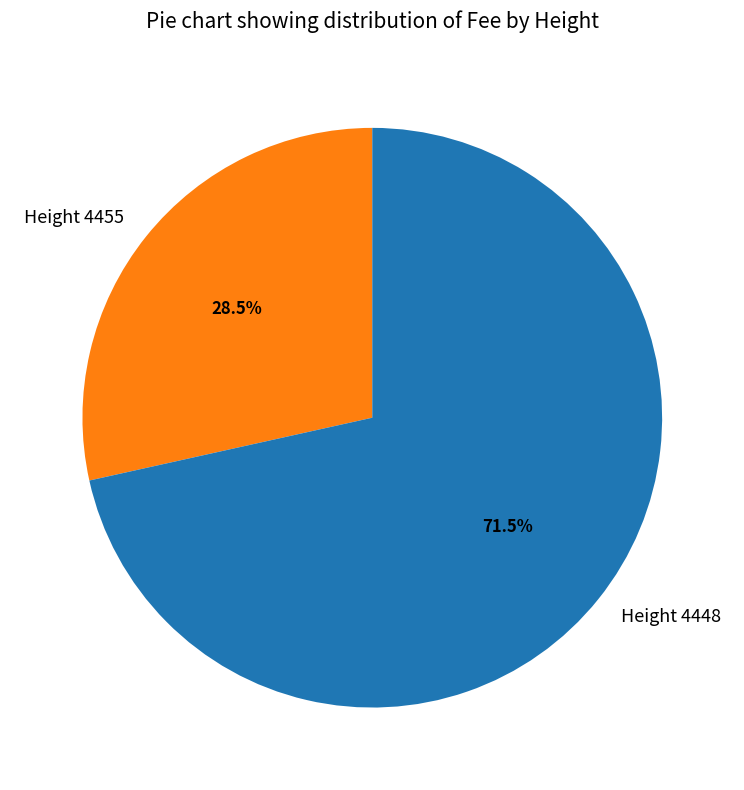

Rank the categories by value from lowest to highest.

Height 4455, Height 4448